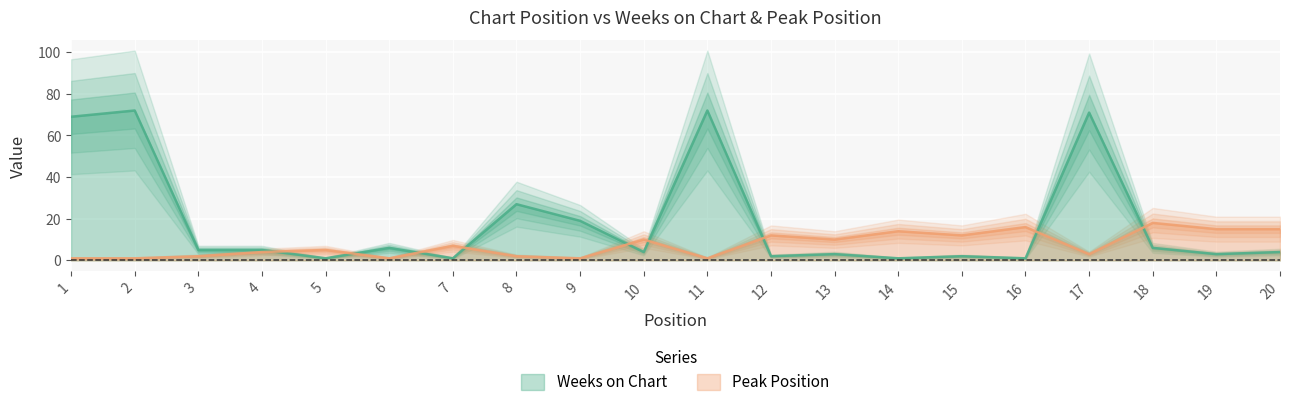

What is the maximum value shown in the chart?

72